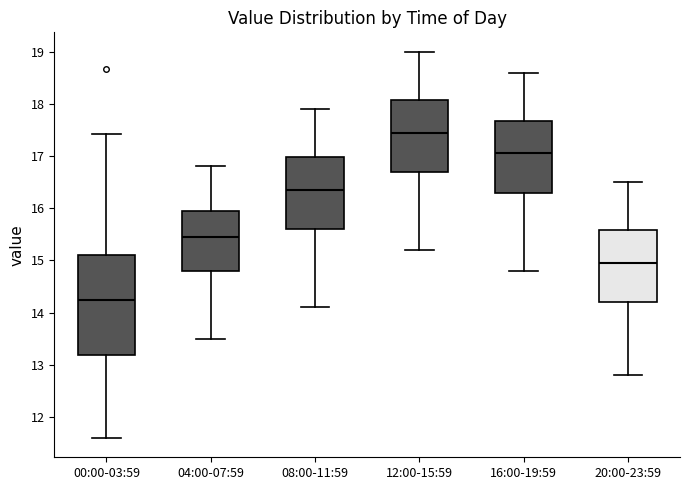

Where is the lower edge of the box for 08:00-11:59 on the y-axis? The values are not printed on the chart, so give them approximately, as read against the axis.

15.6